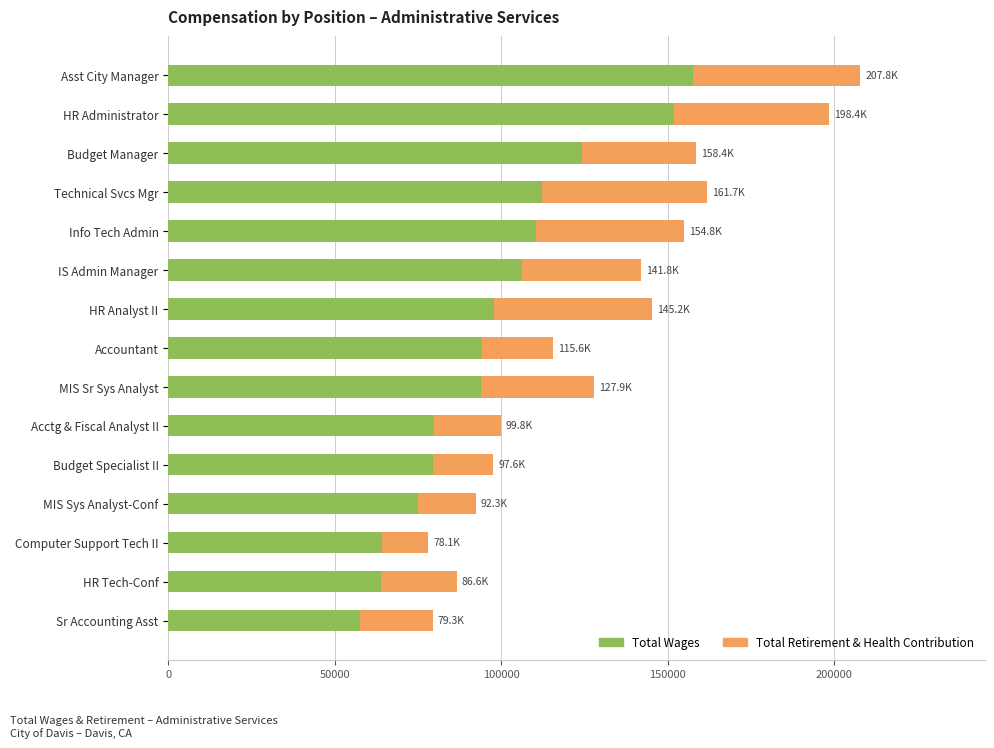

What is the sum of the Total Wages values at Info Tech Admin and HR Analyst II?

208227